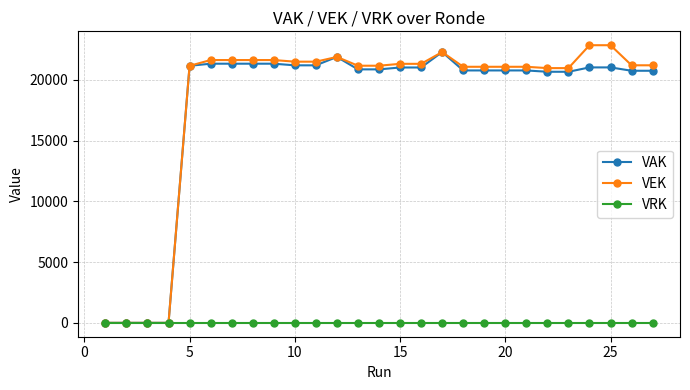

True or false: VEK has more than 1 interior local peaks.

True